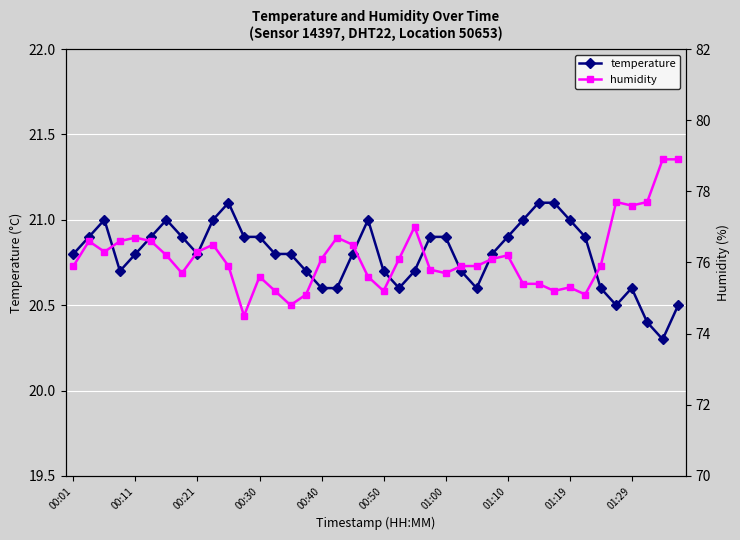

Is the value of temperature at 22 greater than the value of humidity at 27?

No